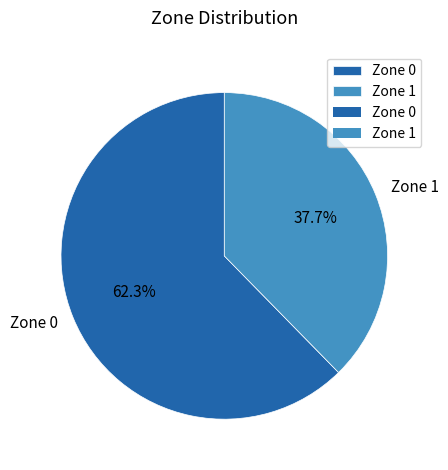

Rank the categories by value from highest to lowest.

Zone 0, Zone 1